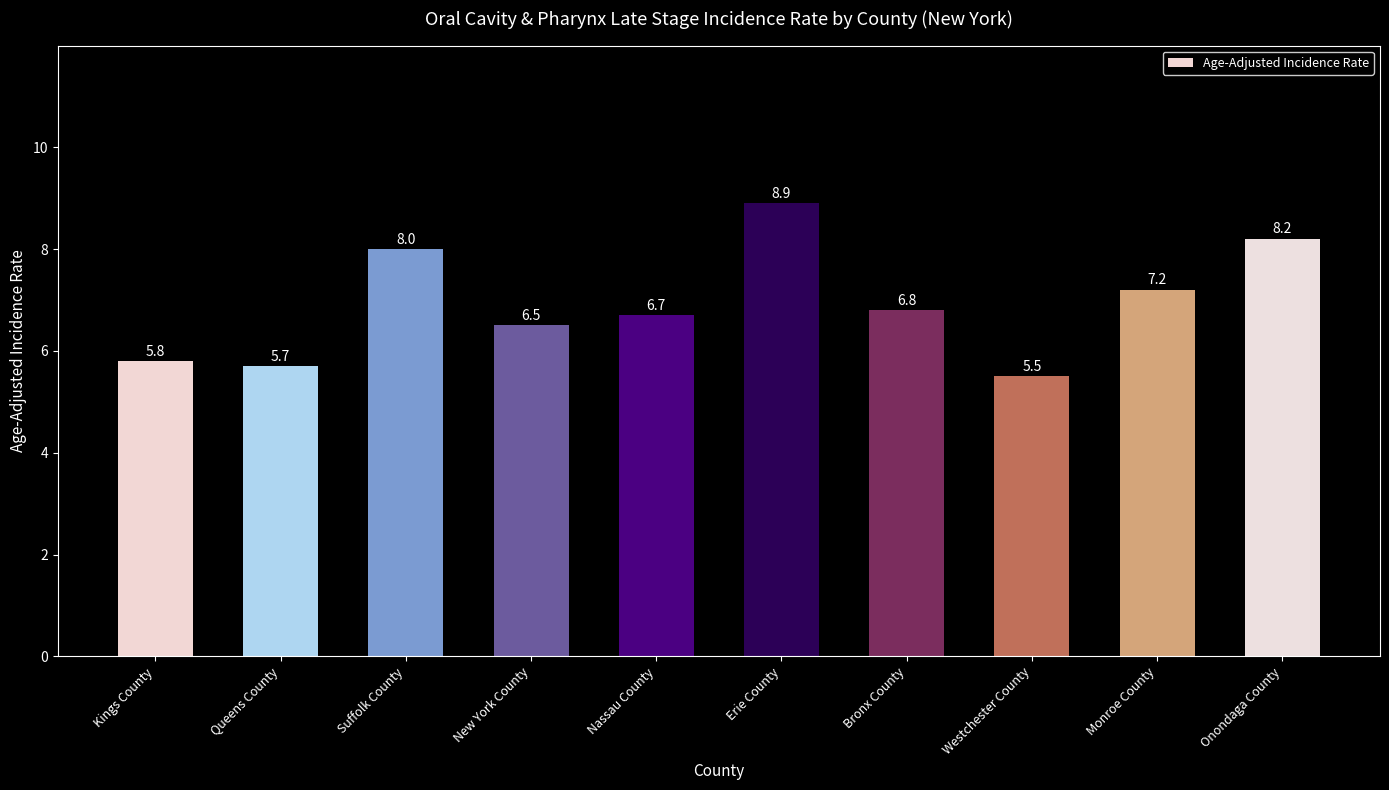

What is the label of the 7th bar from the right?

New York County